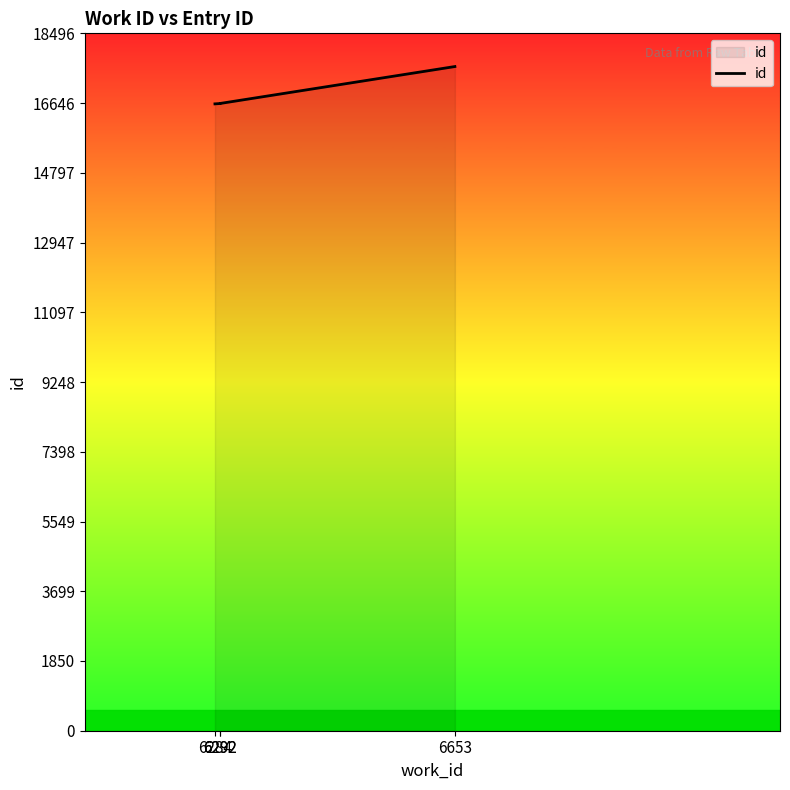

How many categories are shown in the chart?

4